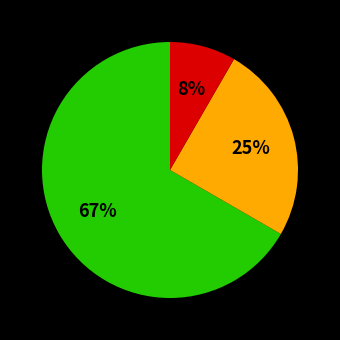

Is there any slice that represents more than half of the pie?

Yes